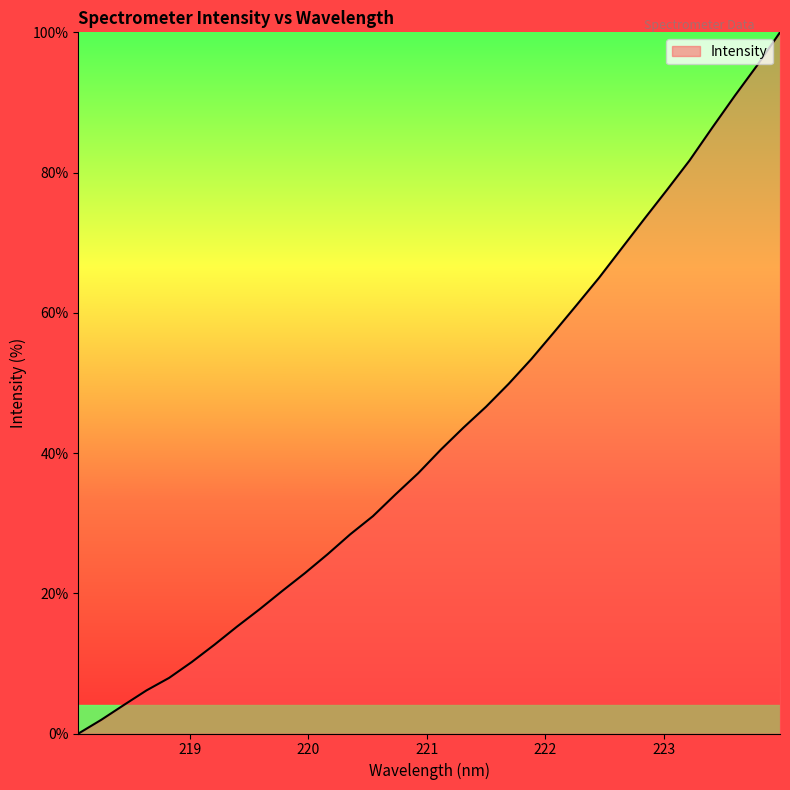

What is the maximum value shown in the chart?

100.0